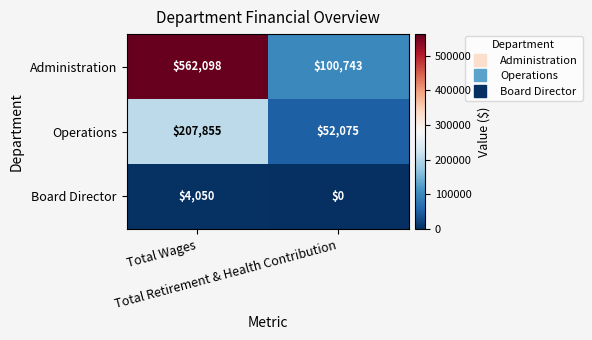

Which series has the largest range (max minus min)?

Administration